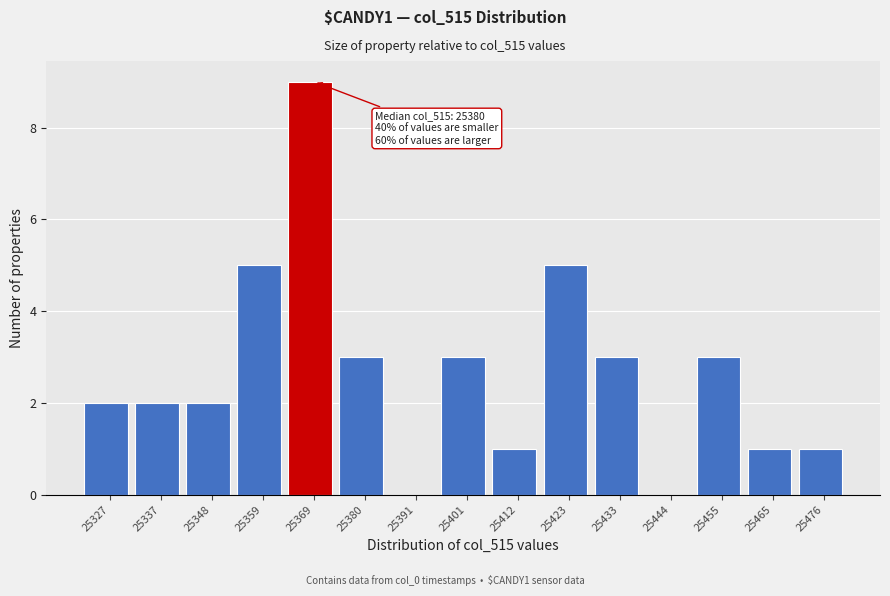

Reading right to left, extract all data points from this chart.

25476=1	25465=1	25455=3	25444=0	25433=3	25423=5	25412=1	25401=3	25391=0	25380=3	25369=9	25359=5	25348=2	25337=2	25327=2